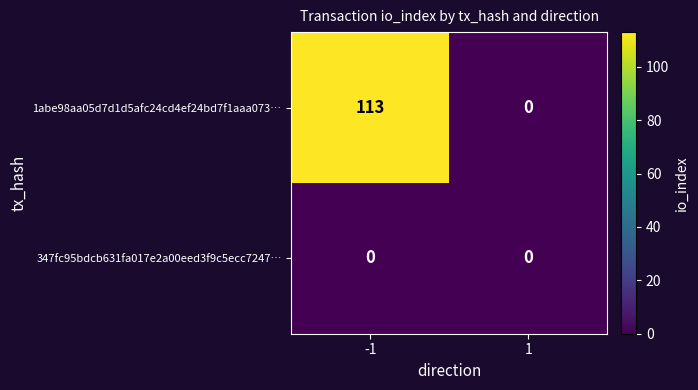

Count the number of categories in the chart.

2